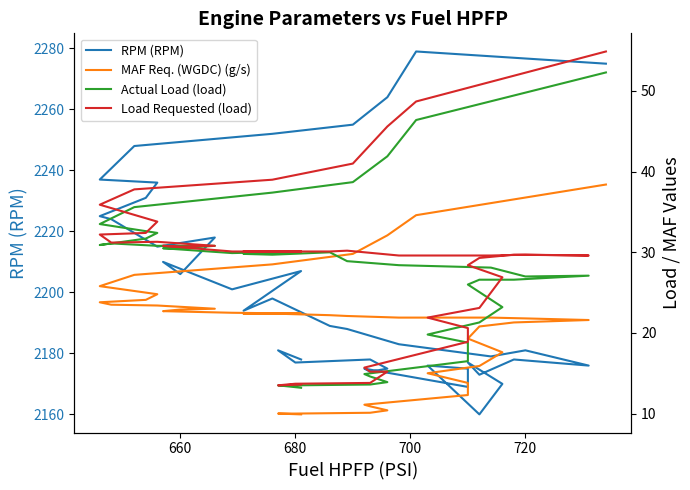

Reading left to right, extract all data points from this chart.

RPM (RPM): 2178.0	2181.0	2177.0	2178.0	2175.0	2174.0	2175.0	2169.0	2175.0	2176.0	2160.0	2170.0	2177.0	2173.0	2178.0	2176.0	2181.0	2179.0	2183.0	2188.0	2189.0	2198.0	2194.0	2207.0	2201.0	2210.0	2206.0	2218.0	2215.0	2224.0	2225.0	2231.0	2236.0	2237.0	2248.0	2252.0	2255.0	2264.0	2279.0	2275.0
MAF Req. (WGDC) (g/s): 9.9	10.0	10.0	10.1	10.4	10.9	11.1	12.3	13.8	15.0	15.9	17.6	19.3	20.8	21.3	21.6	21.8	21.9	21.9	22.1	22.2	22.4	22.4	22.4	22.5	22.7	22.9	23.0	23.4	23.5	23.8	24.1	24.8	25.8	27.2	28.5	29.8	32.1	34.6	38.4
Actual Load (load): 13.2	13.5	13.5	13.6	13.9	14.6	14.9	16.5	18.8	19.8	21.3	23.2	26.0	26.6	26.6	27.1	27.0	28.1	28.4	28.9	30.0	29.7	29.8	30.1	29.9	30.5	30.5	30.8	30.8	31.1	30.9	31.7	32.4	33.5	35.6	37.4	38.7	41.9	46.4	52.3
Load Requested (load): 13.6	13.5	13.7	13.8	15.2	15.2	15.7	18.9	20.6	21.9	23.1	26.9	28.4	29.3	29.7	29.6	29.7	29.6	29.6	30.2	30.1	30.1	30.1	30.1	30.1	30.8	30.7	30.8	31.3	31.2	32.2	32.4	33.8	35.9	37.8	39.0	41.0	45.6	48.7	54.9